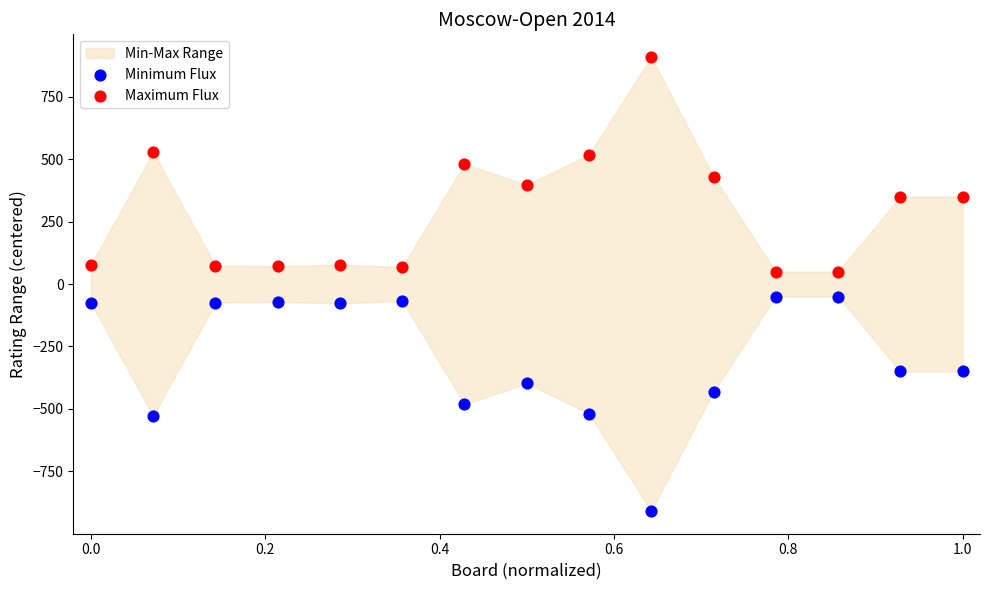

What is the X range (max minus min) for the scatter plot?

1.0